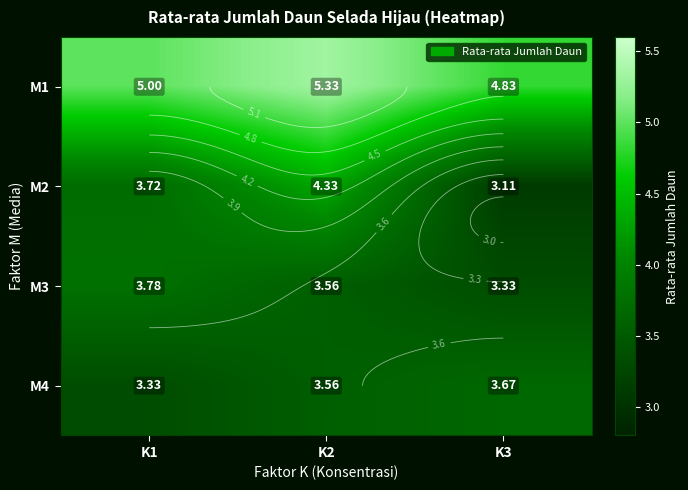

The M2 series shows 3.1 at K3. True or false?

True